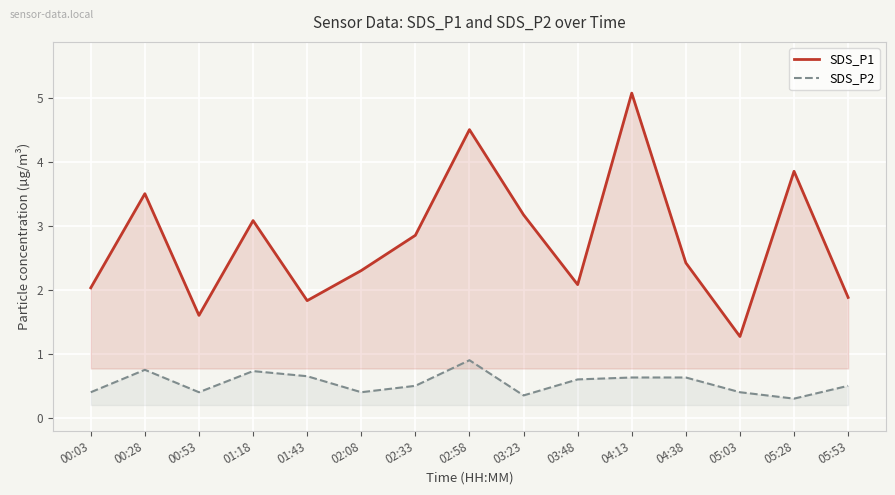

At which category does SDS_P1 reach its first local valley?

00:53